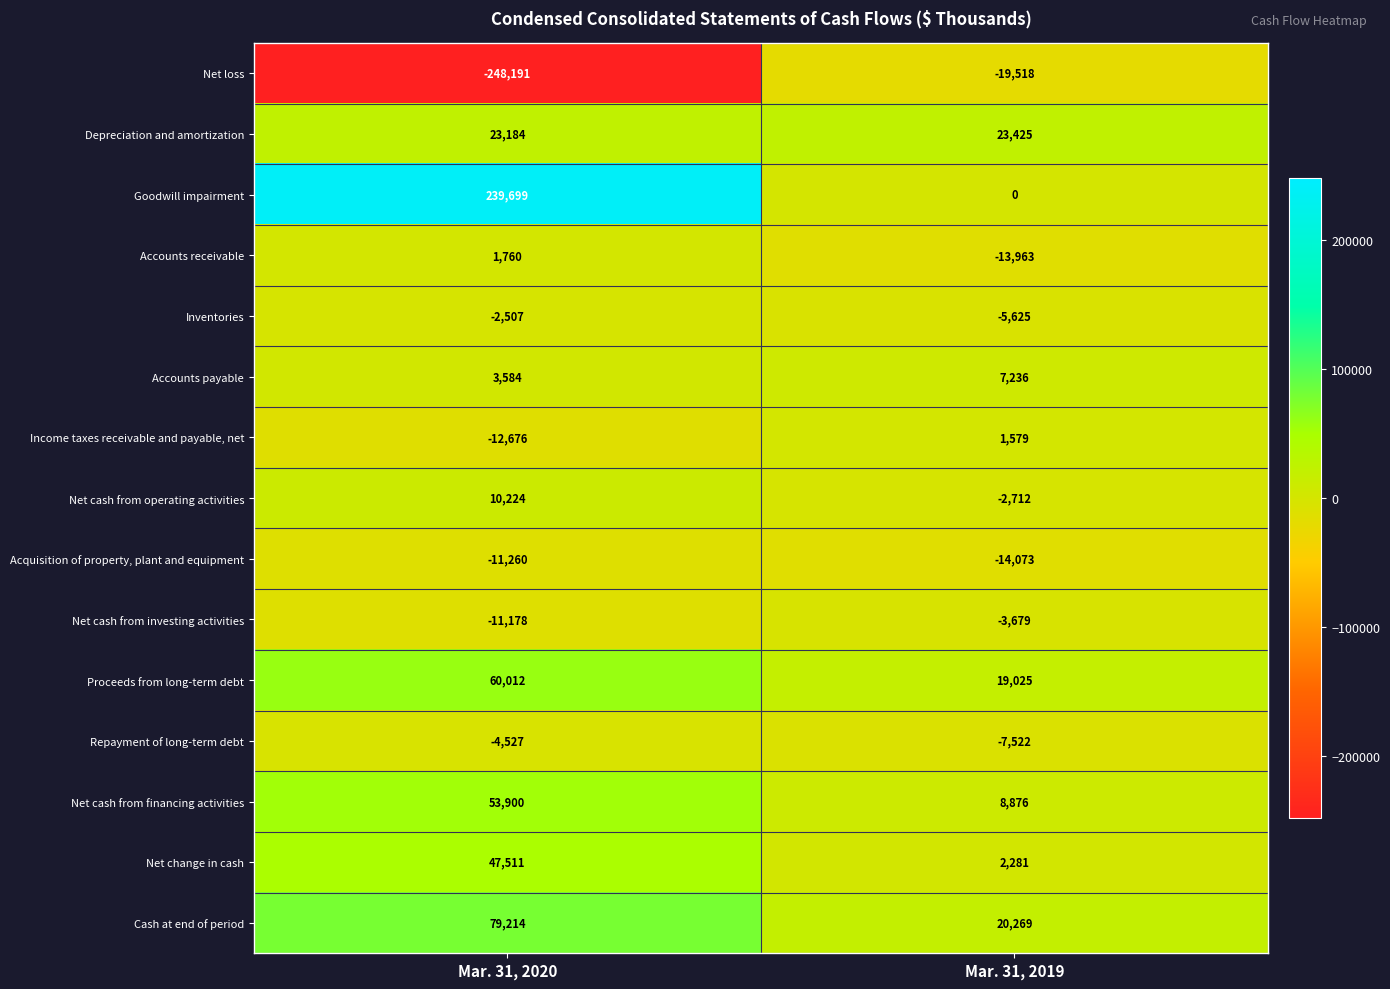

Which series has the largest range (max minus min)?

Goodwill impairment